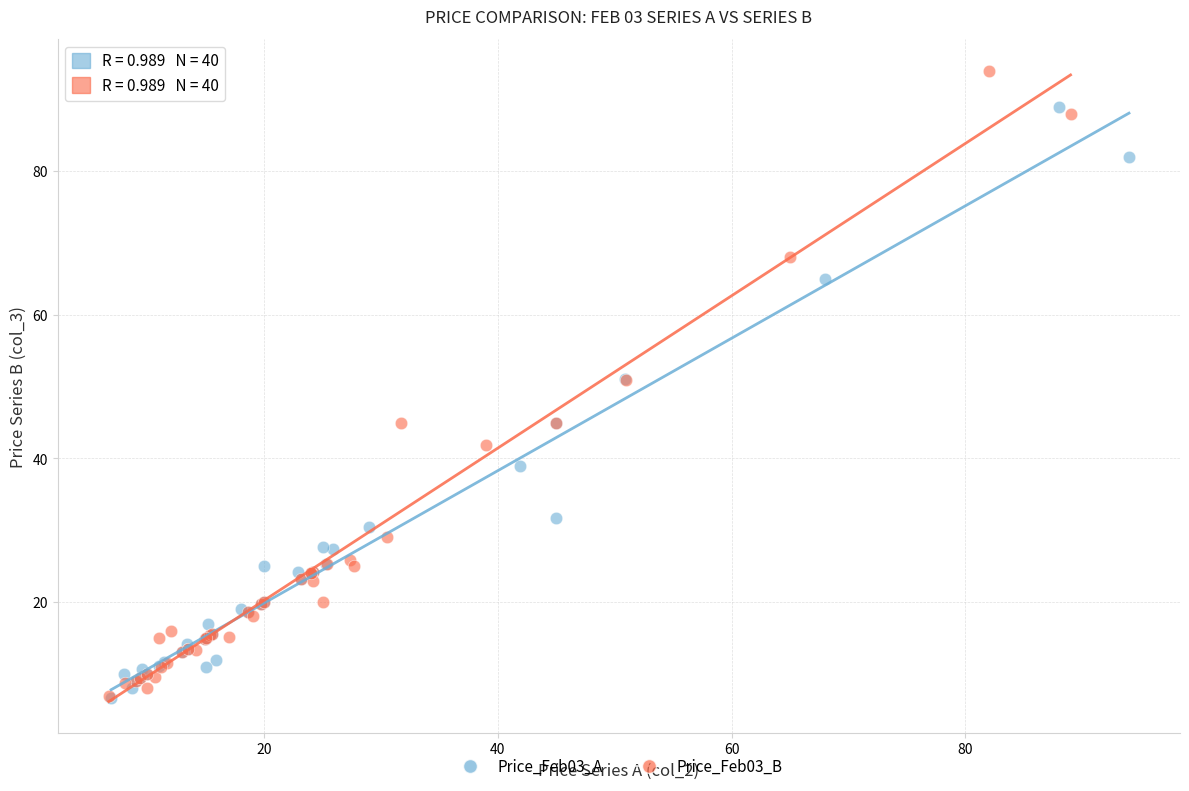

Which series contains the highest Y value?

Price_Feb03_B